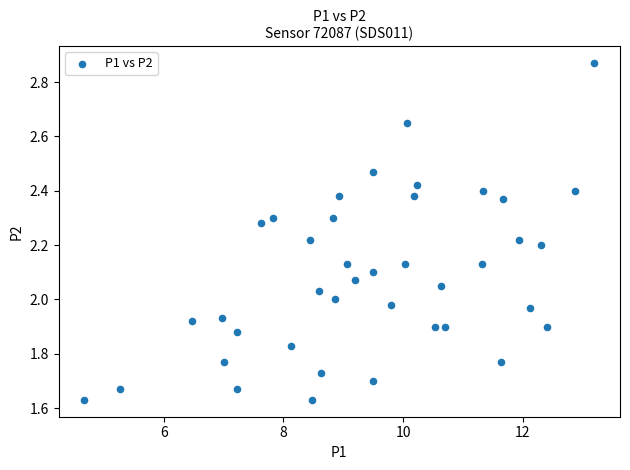

What is the range of Y values (max minus min)?

1.2